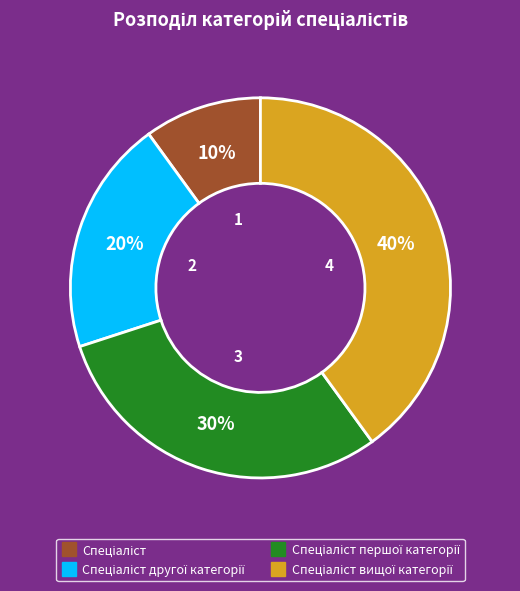

Count the number of slices in the pie.

4